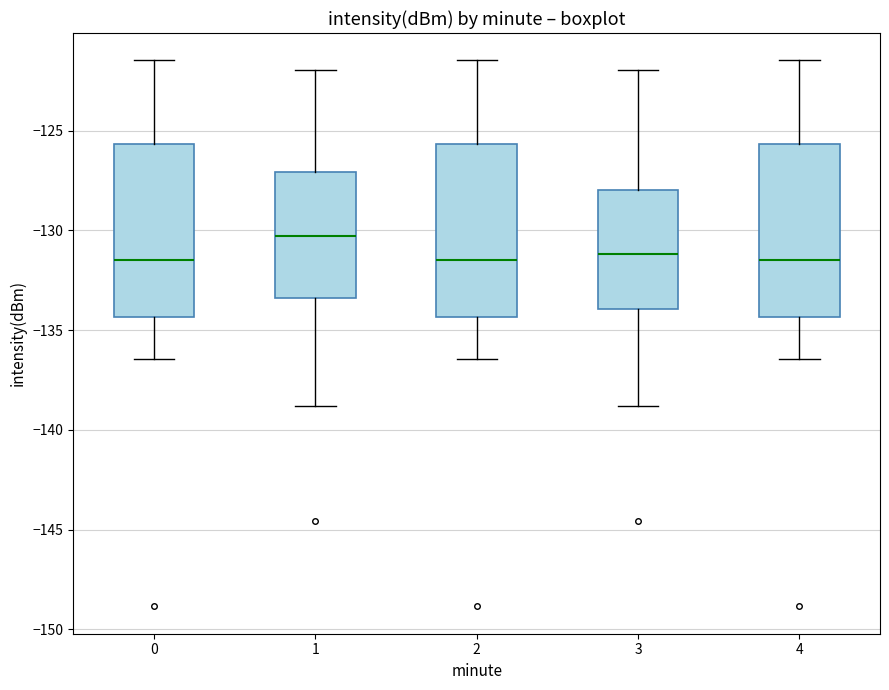

Where does the upper whisker of the box at x = 1 end on the y-axis? The values are not printed on the chart, so give them approximately, as read against the axis.

-122.0